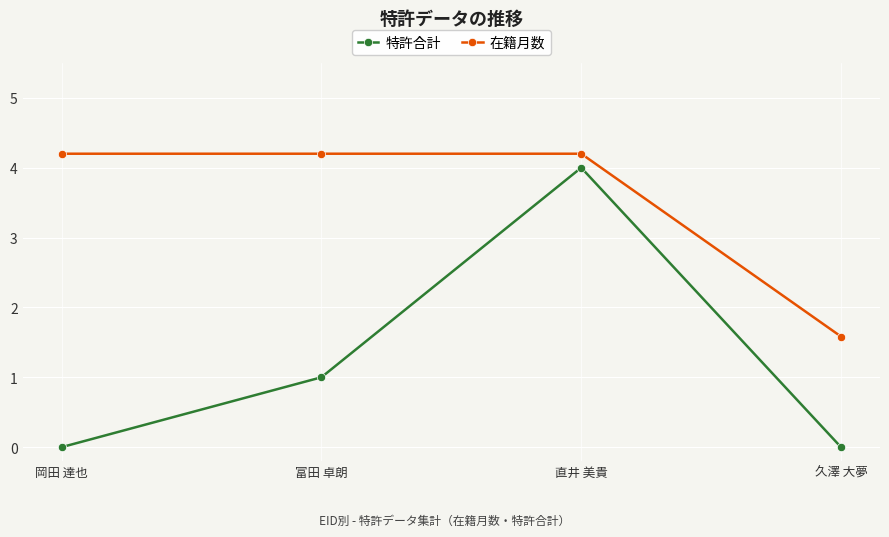

True or false: 特許合計 and 在籍月数 intersect in this chart.

False